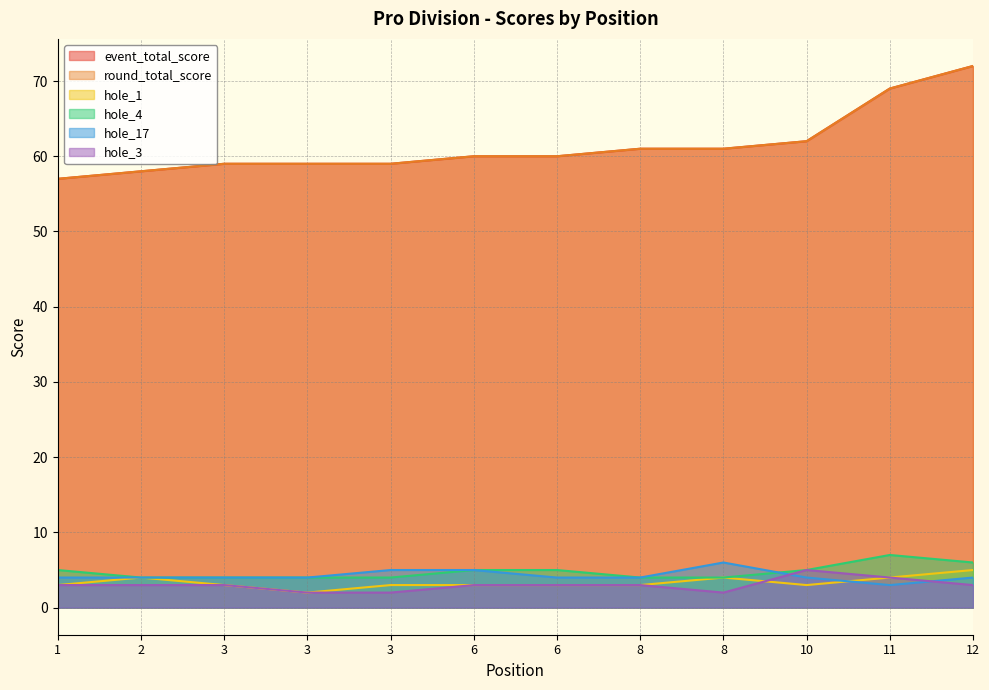

Does the chart have visible grid lines?

Yes